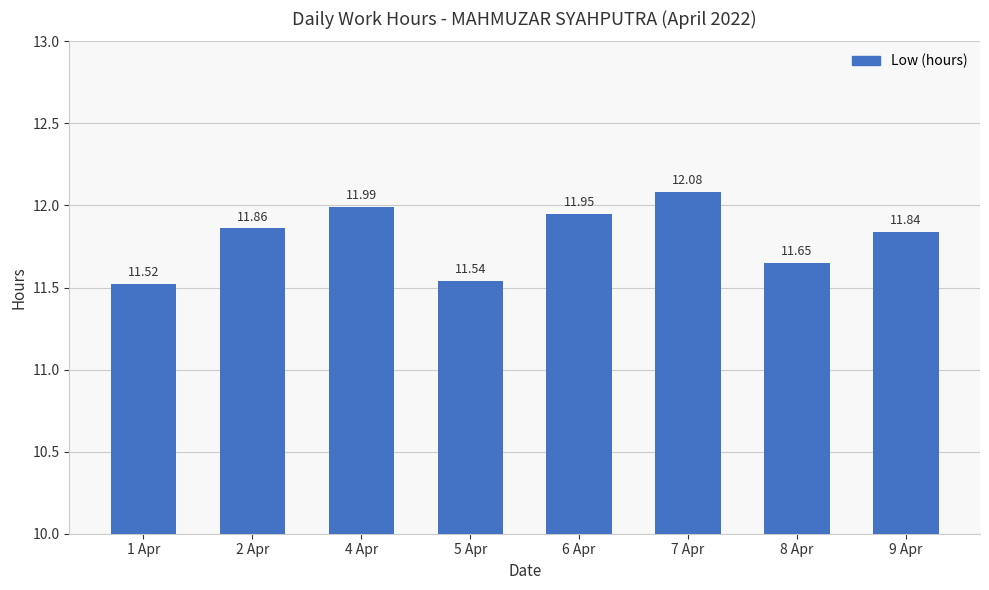

What is the greatest value displayed?

12.1